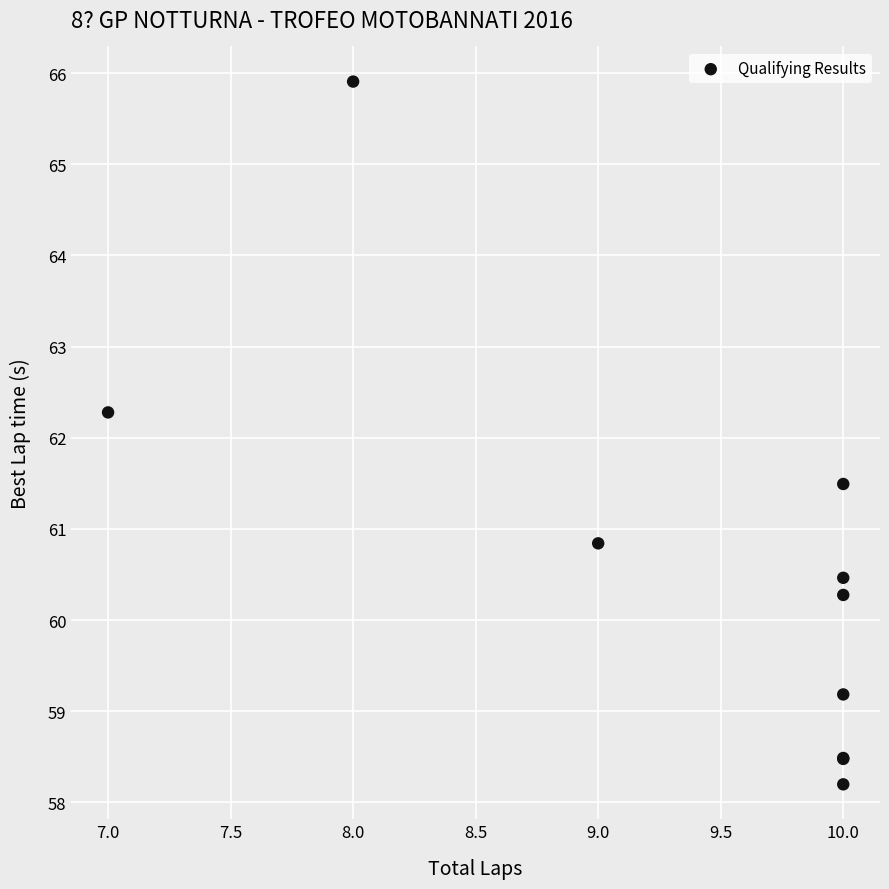

What Y value in the scatter plot is closest to 62?

62.3